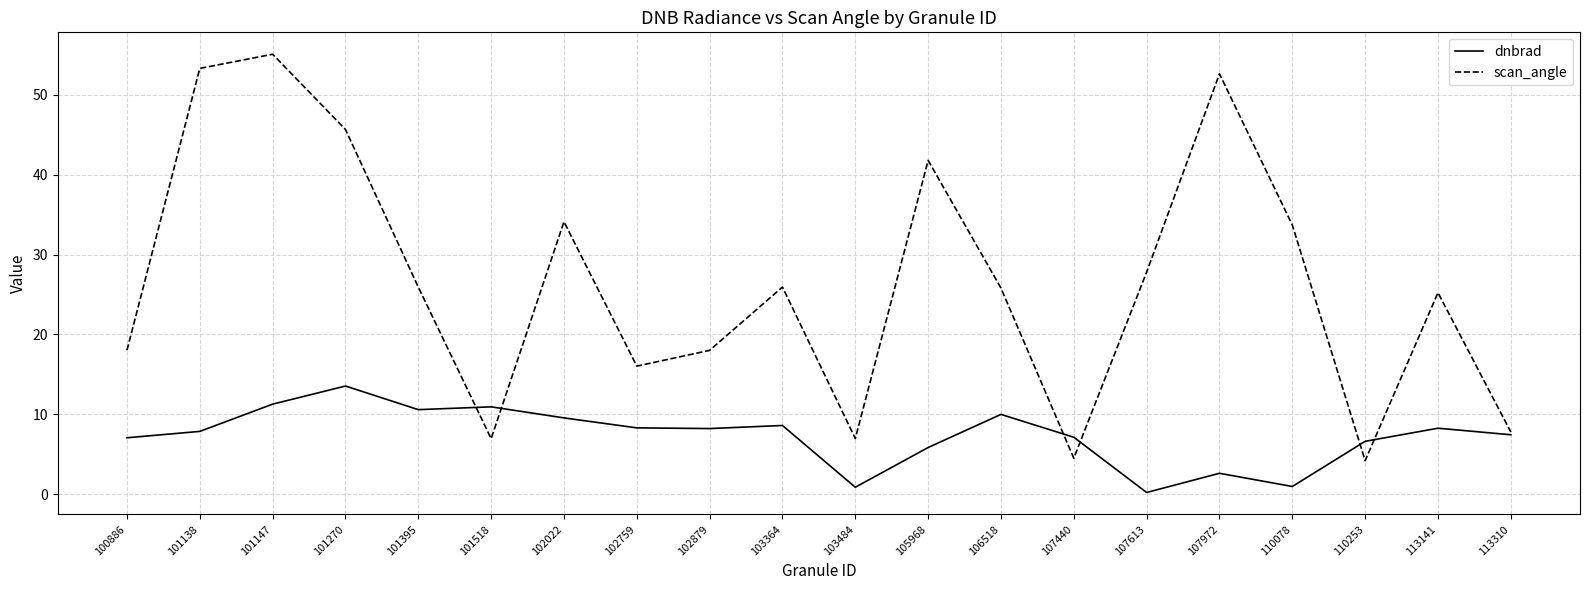

What are all the series names shown in the legend?

dnbrad, scan_angle